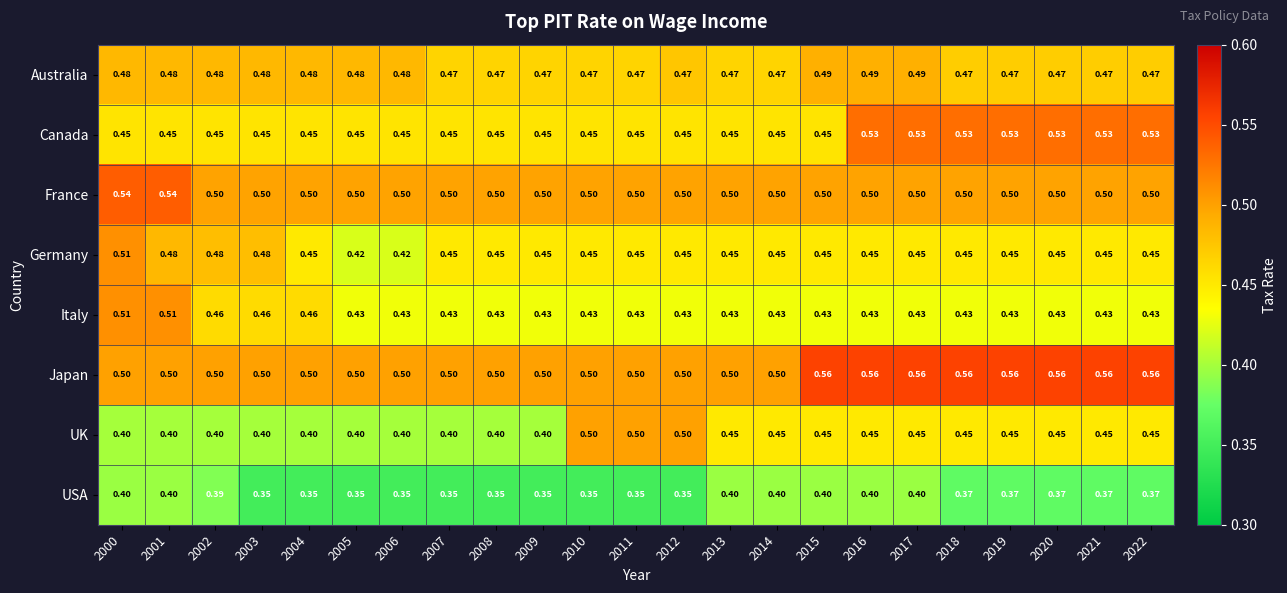

Which series has the widest spread of values?

UK